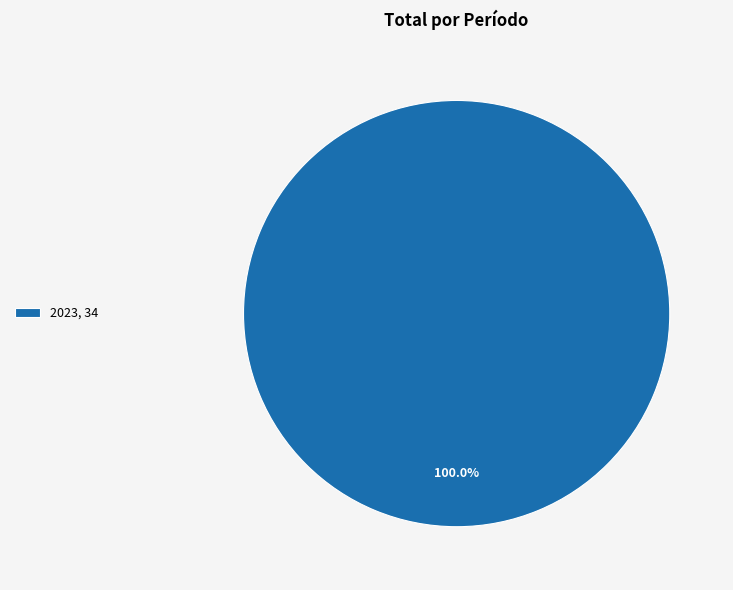

Rank the categories by value from highest to lowest.

2023, 34